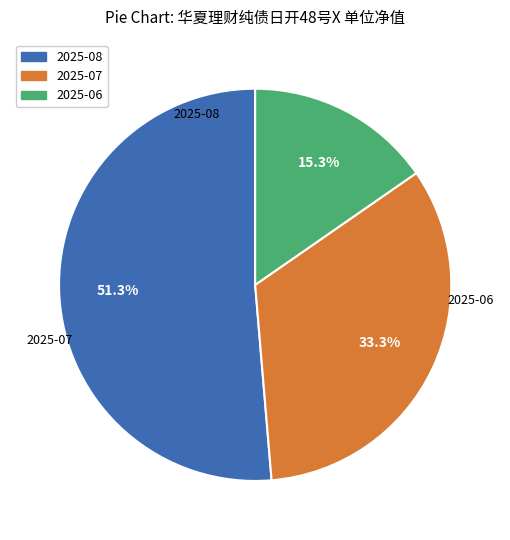

Is there any slice that represents more than half of the pie?

Yes